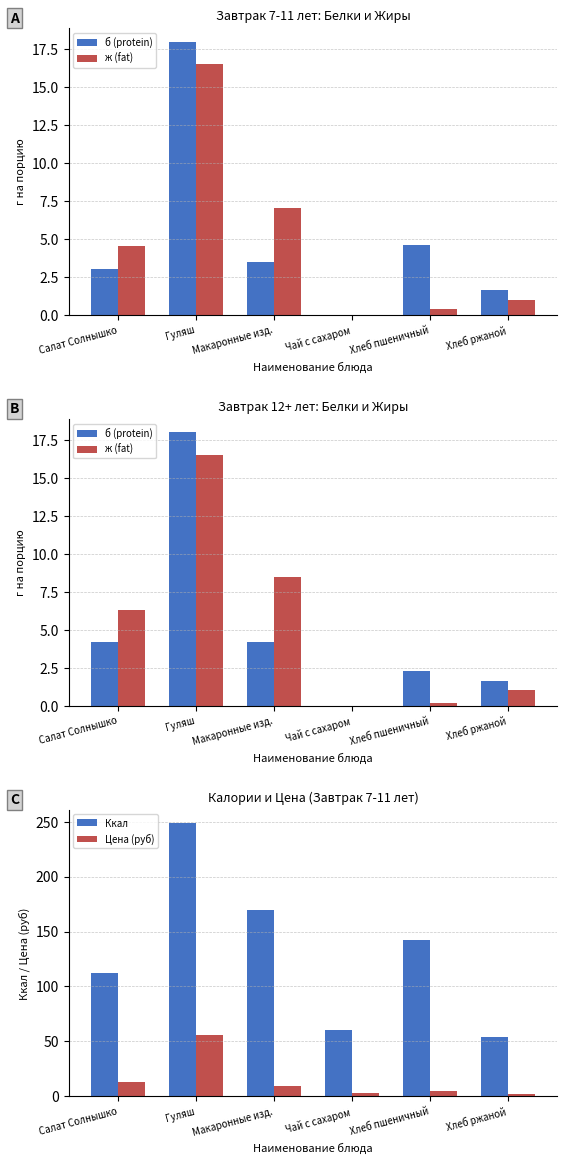

Are the bars horizontal?

No